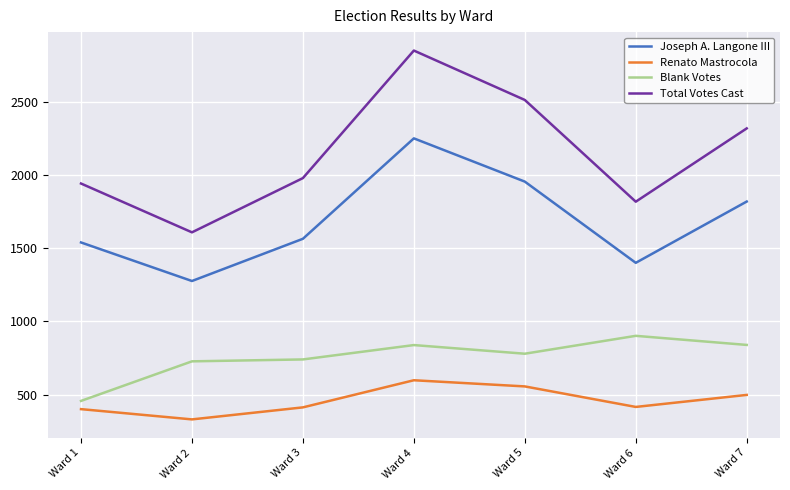

Which category has the lowest value in the Blank Votes series?

Ward 1